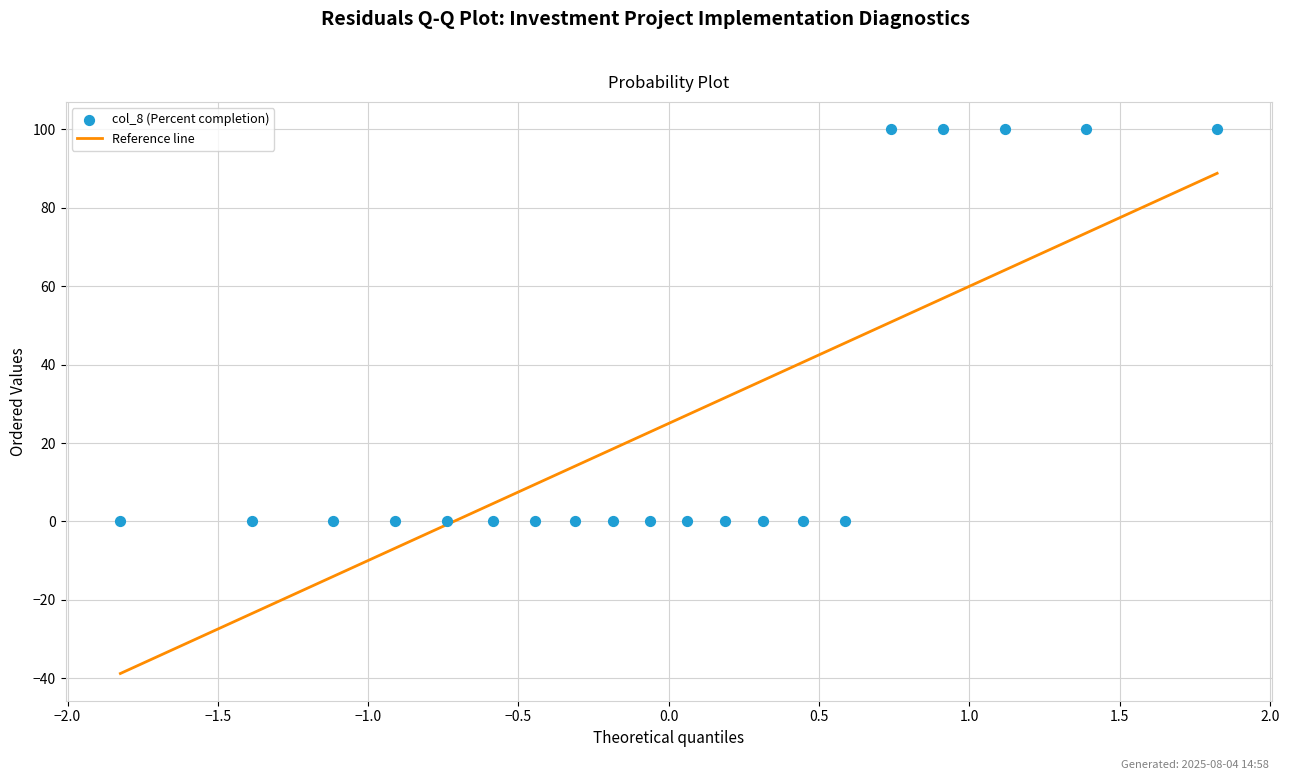

What is the range of Y values (max minus min)?

100